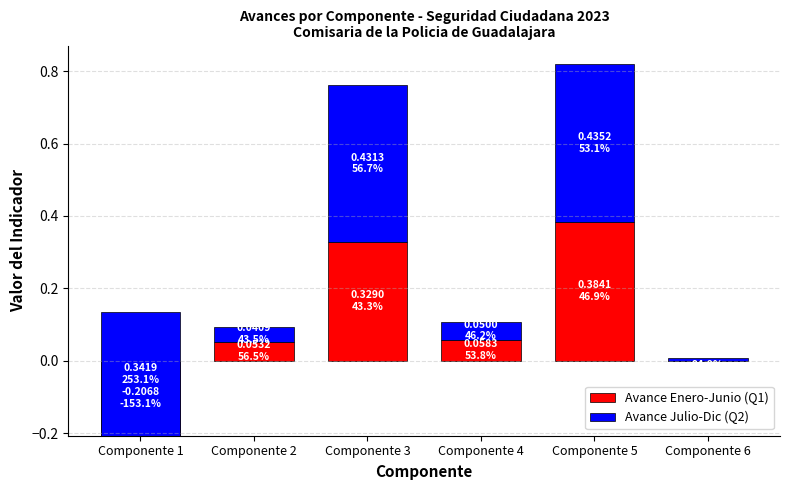

Reading left to right, extract all data points from this chart.

Avance Enero-Junio (Q1): -0.2	0.1	0.3	0.1	0.4	0.0
Avance Julio-Dic (Q2): 0.3	0.0	0.4	0.1	0.4	0.0